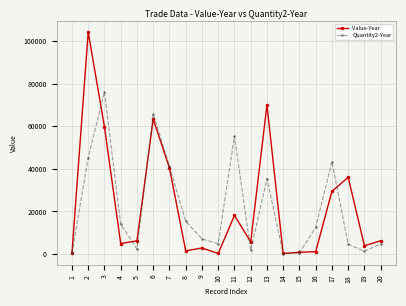

The value of Value-Year at 7 is 61072. True or false?

False